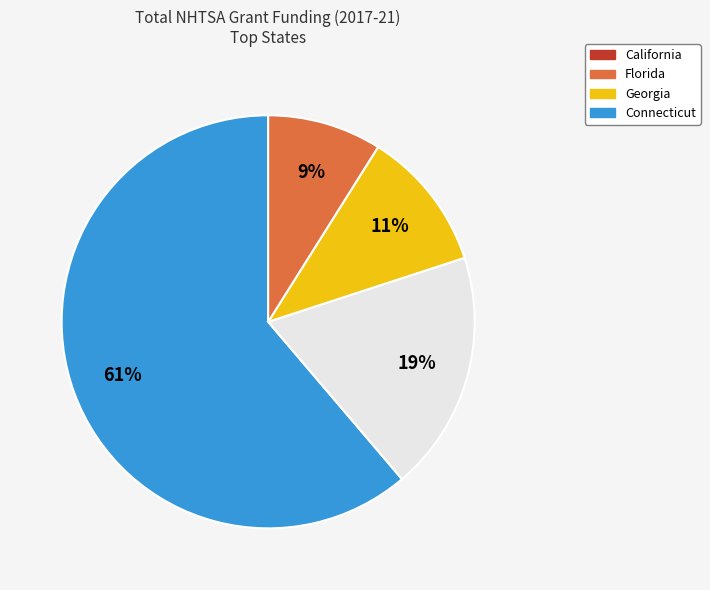

Is there a majority slice in this chart?

Yes